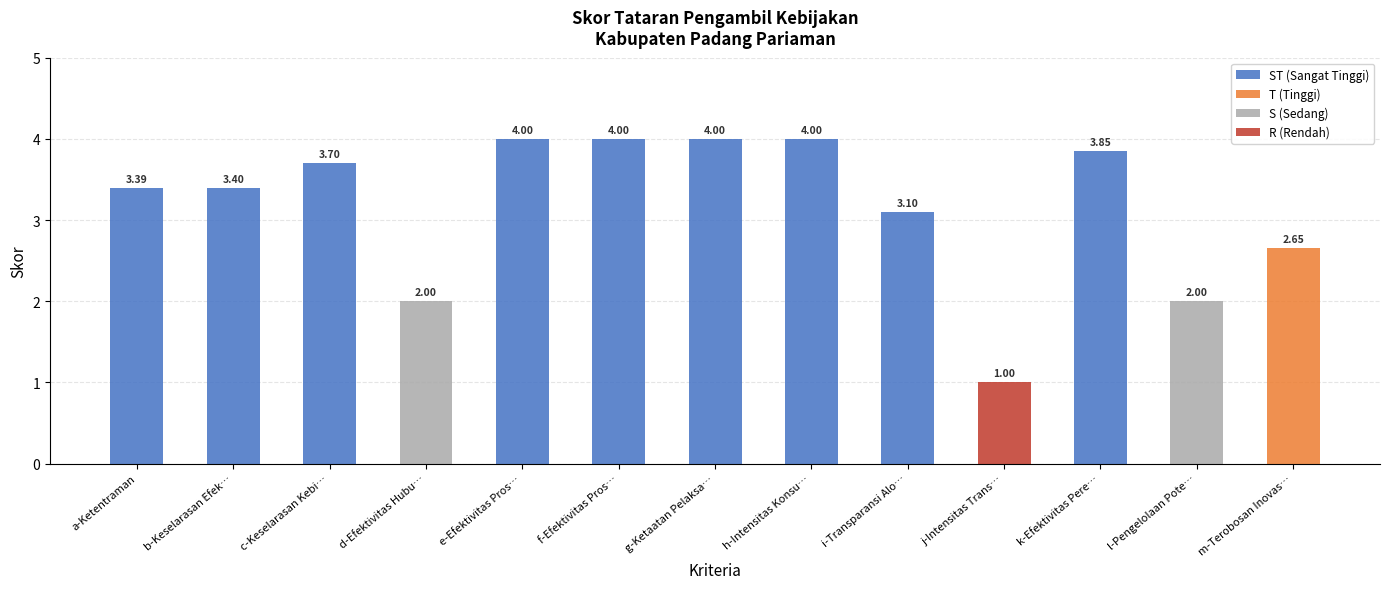

What is the greatest value displayed?

4.0